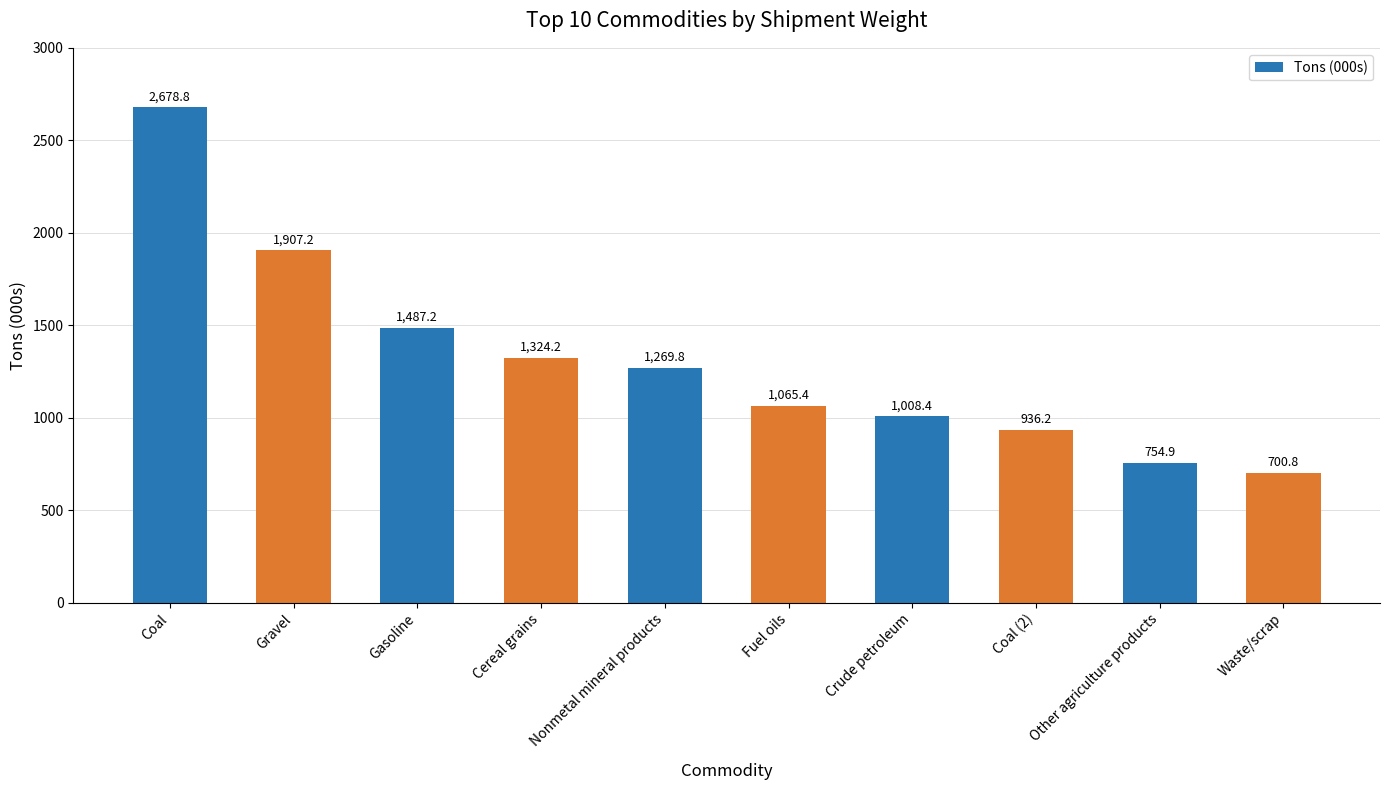

Which category has the highest value across all series?

Coal